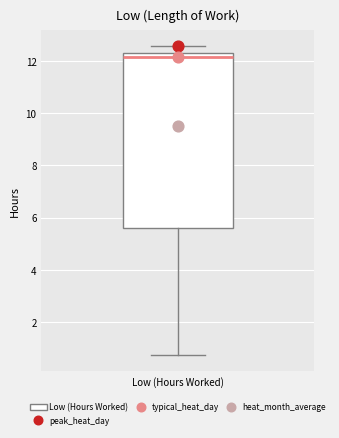

Where does the median line of the box for Low (Hours Worked) sit on the y-axis? The values are not printed on the chart, so give them approximately, as read against the axis.

12.2